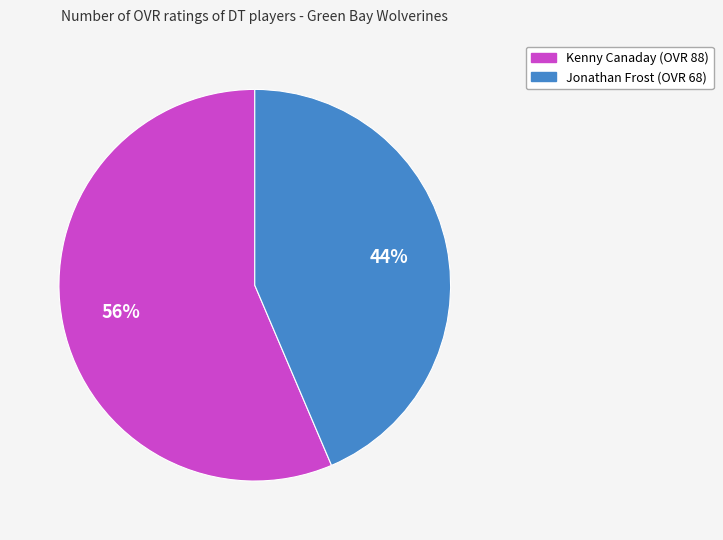

The Jonathan Frost slice represents 33% of the pie. True or false?

False